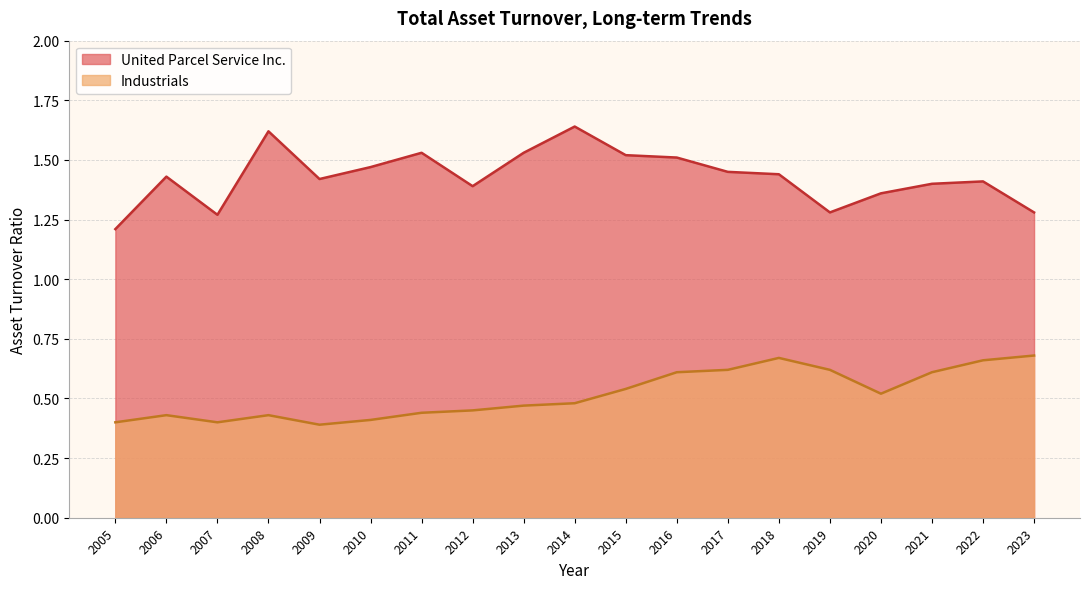

What is the difference between the maximum and minimum values in the United Parcel Service Inc. series?

0.4